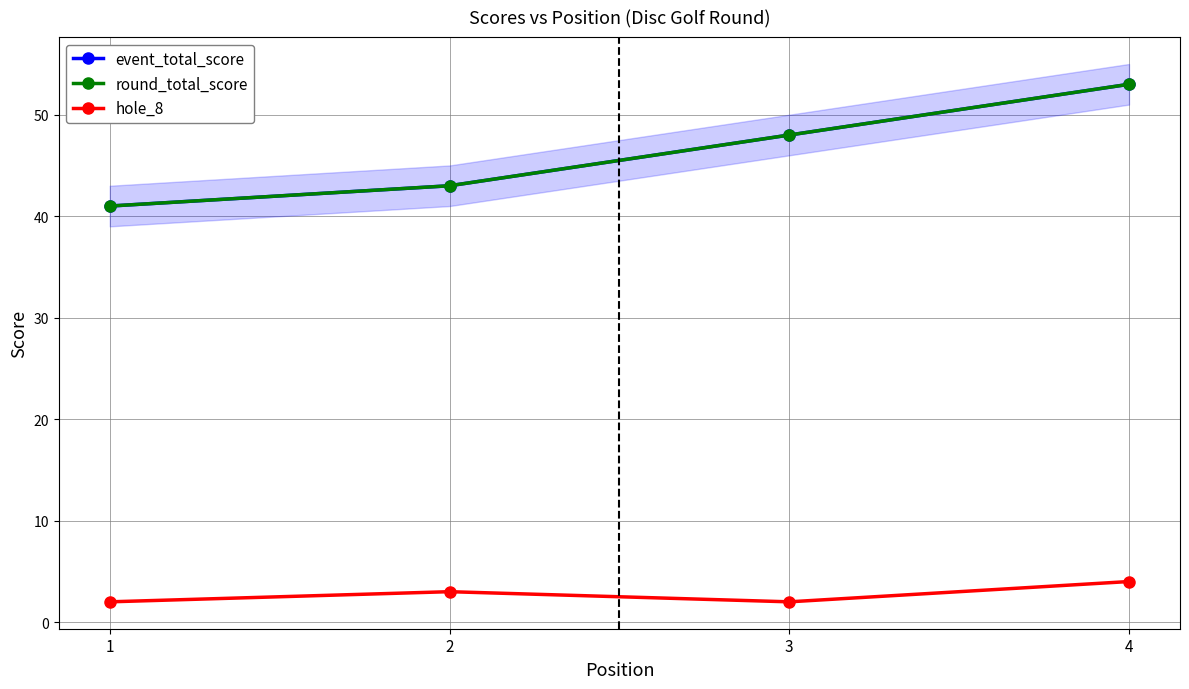

True or false: event_total_score has more than 2 points higher than both neighbors.

False